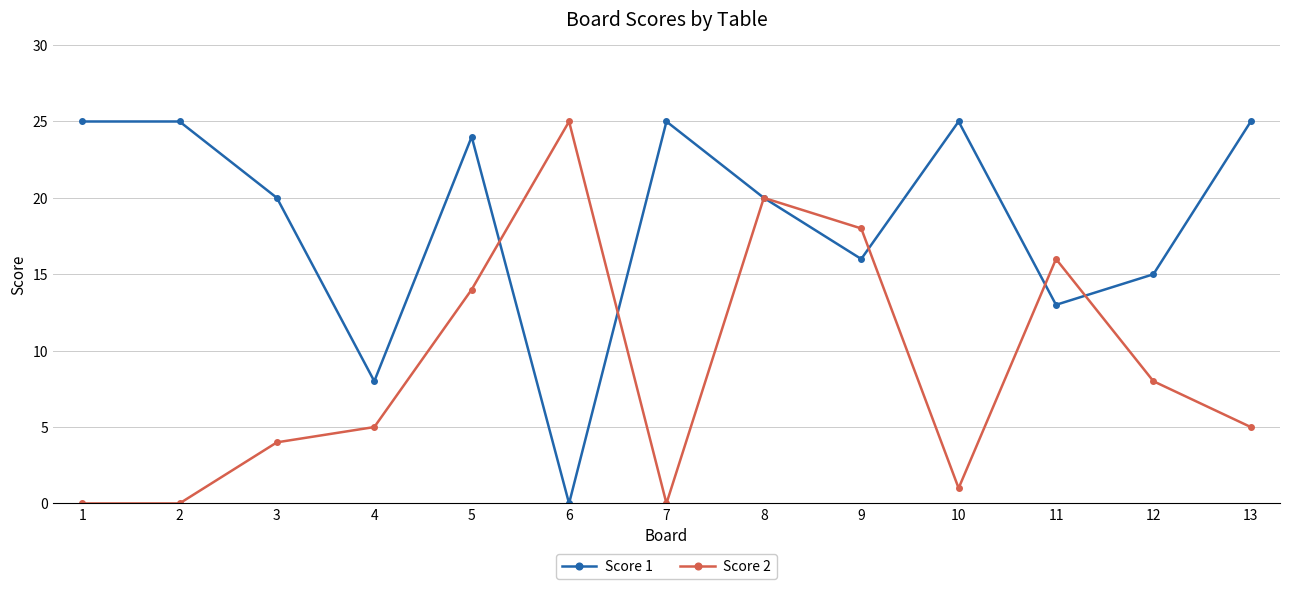

Reading left to right, what are all the values shown in this chart?

Score 1: 25	25	20	8	24	0	25	20	16	25	13	15	25
Score 2: 0	0	4	5	14	25	0	20	18	1	16	8	5